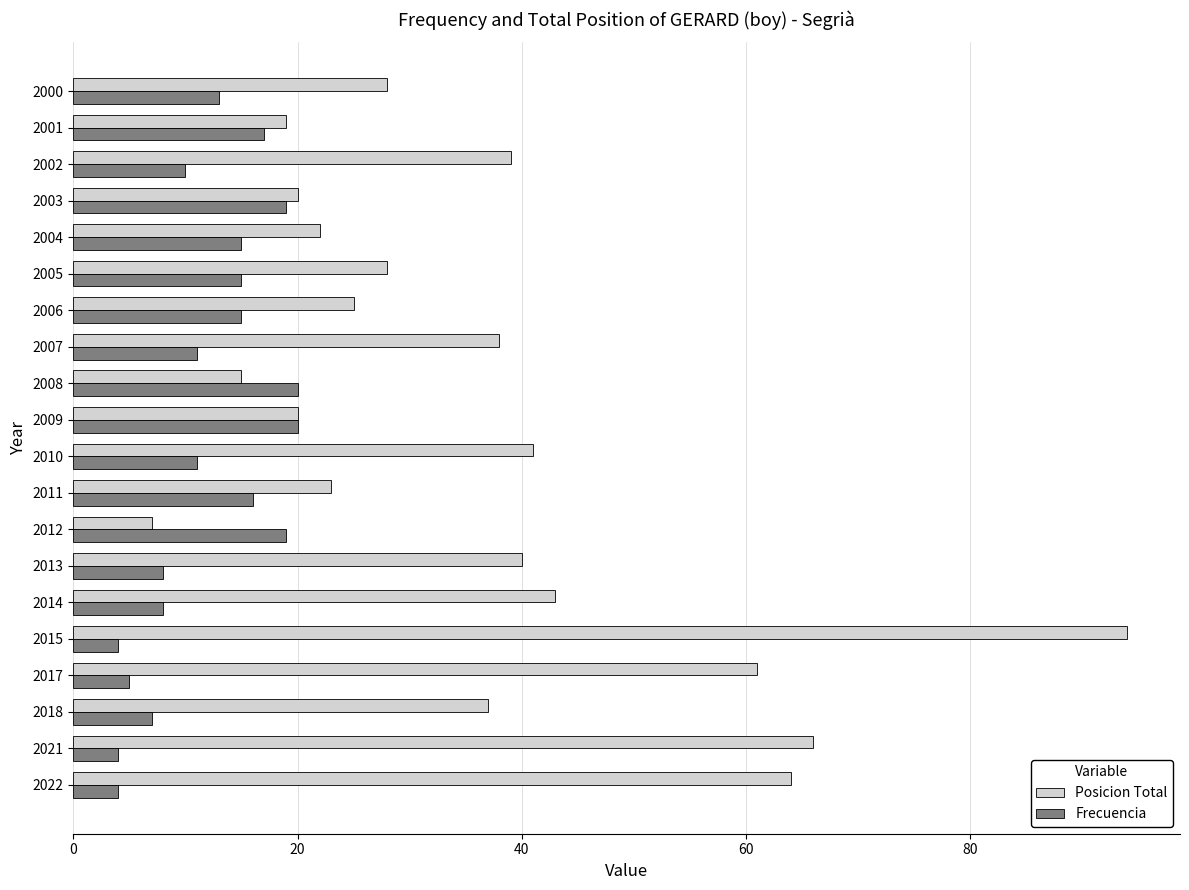

How many categories are shown in the chart?

20